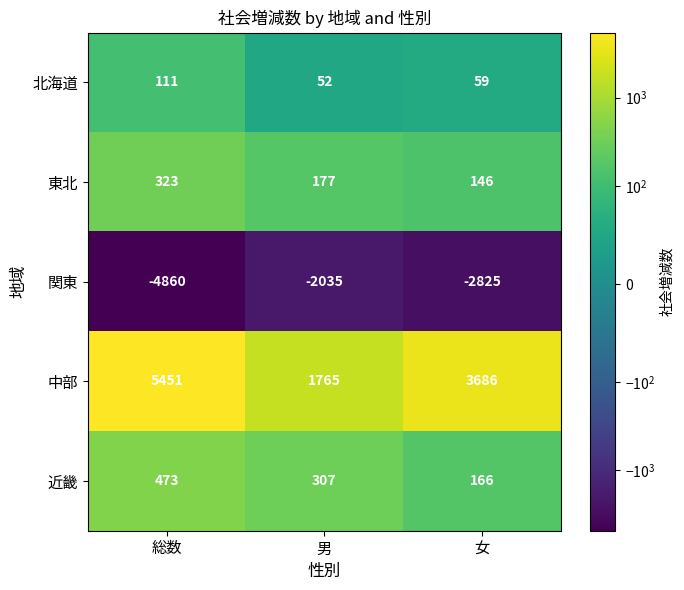

Is it true that 中部 equals 1765 at 男?

True